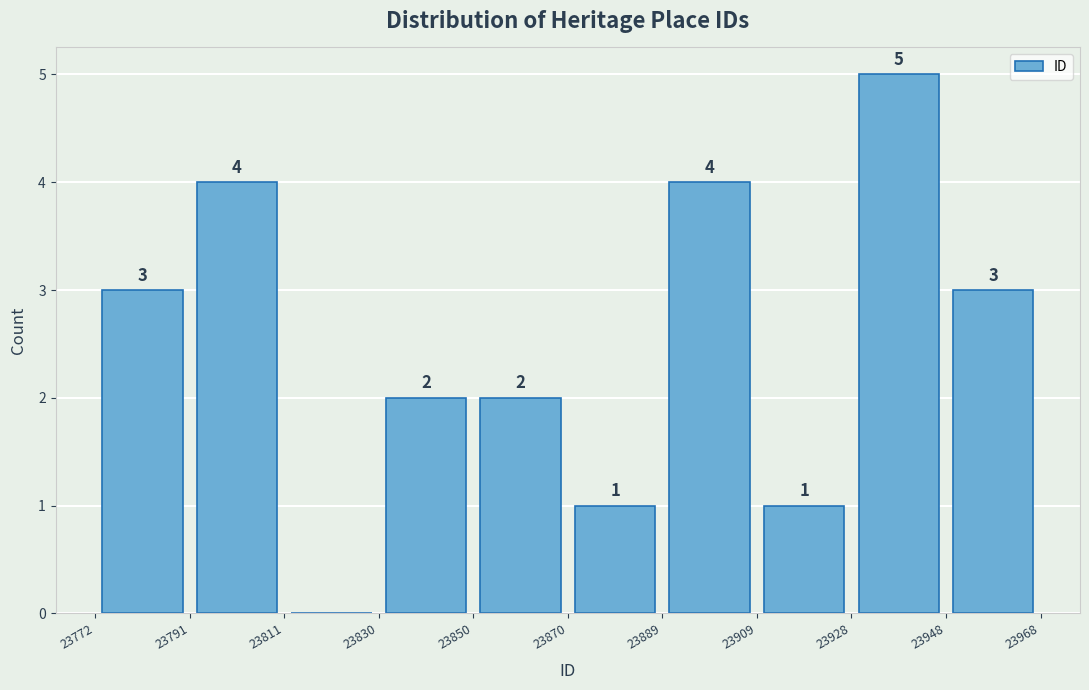

Over which range of the x-axis is the bar tallest?

23928 to 23948